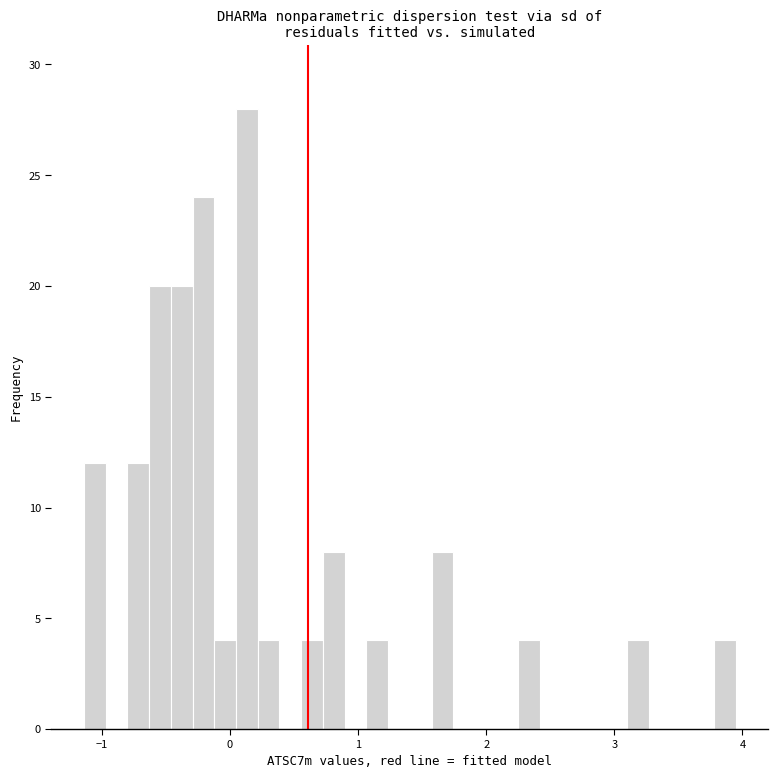

Around what value on the x-axis is the tallest bar? Give the approximate position of its centre, as read against the axis.

0.1